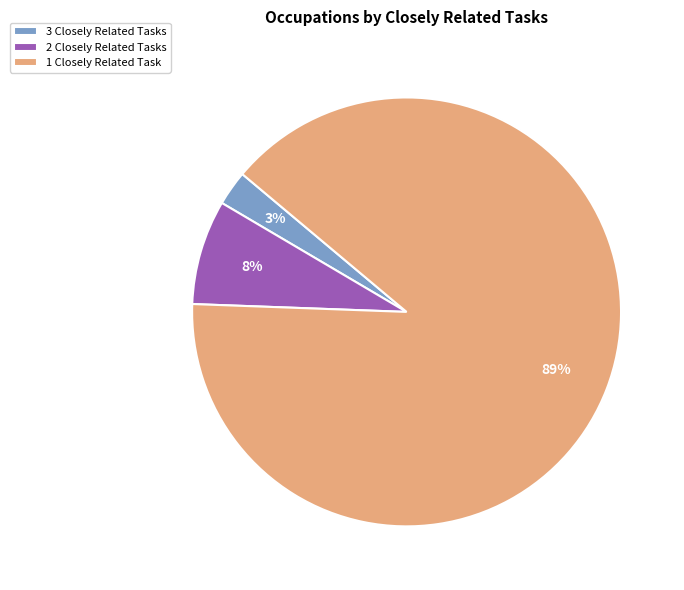

Is the sum of 3 Closely Related Tasks and 1 Closely Related Task greater than half?

Yes